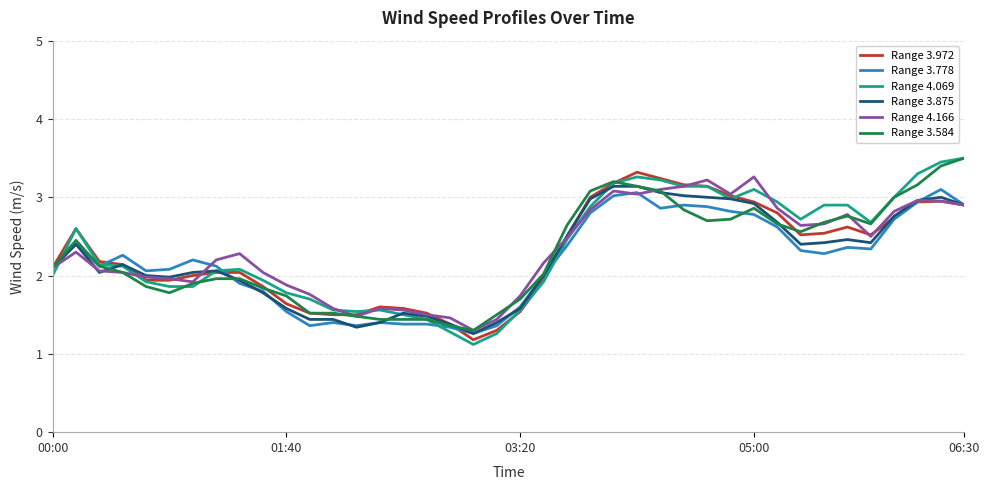

Which series has the largest range (max minus min)?

Range 4.069